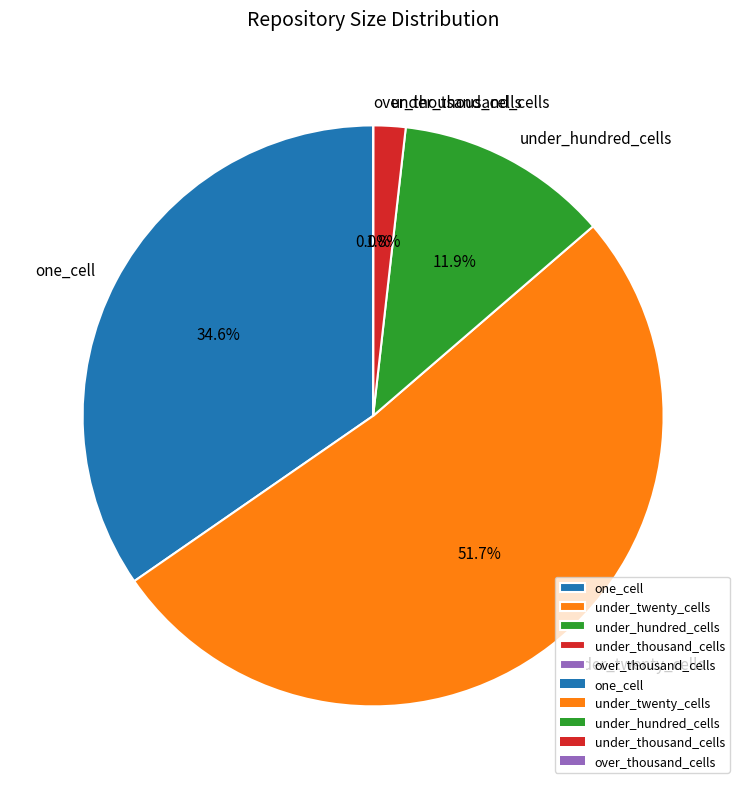

What is the largest slice in the pie chart?

under_twenty_cells